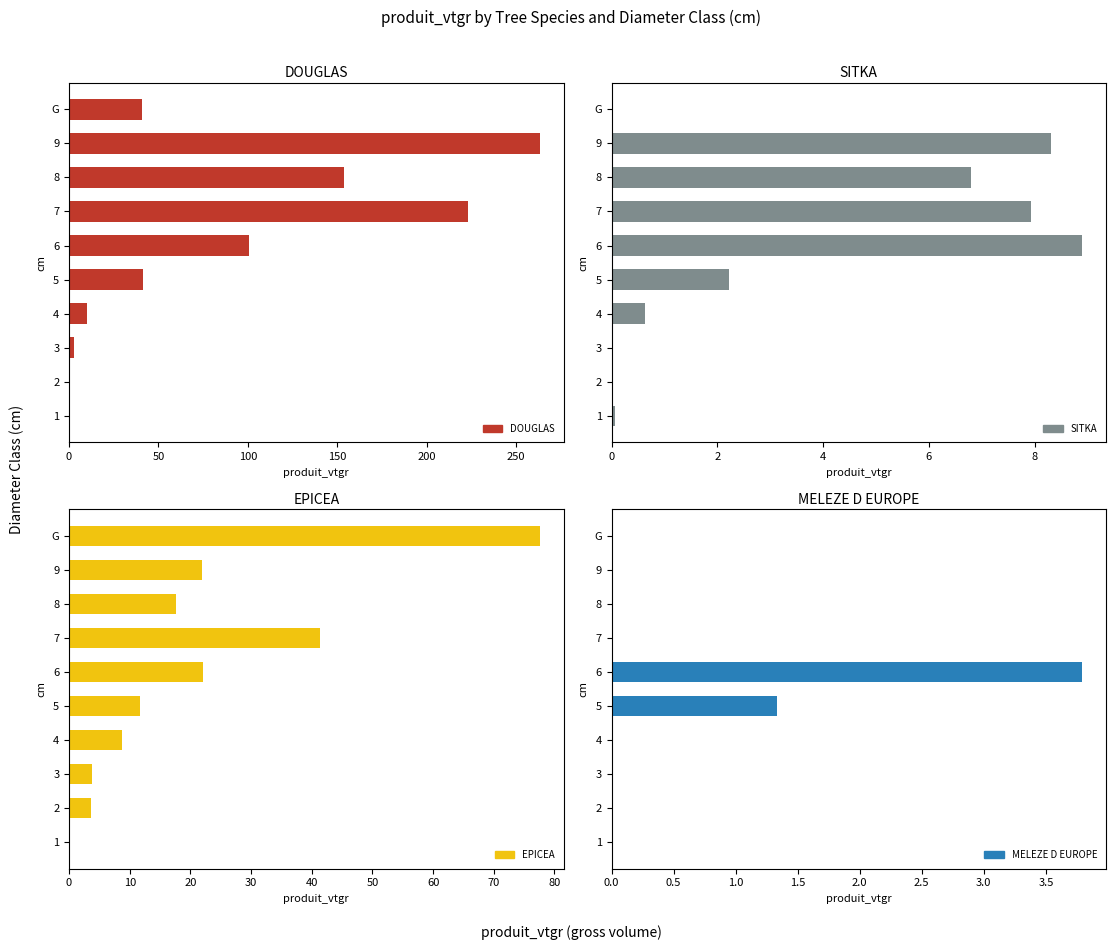

Which series has the largest total across all categories?

DOUGLAS